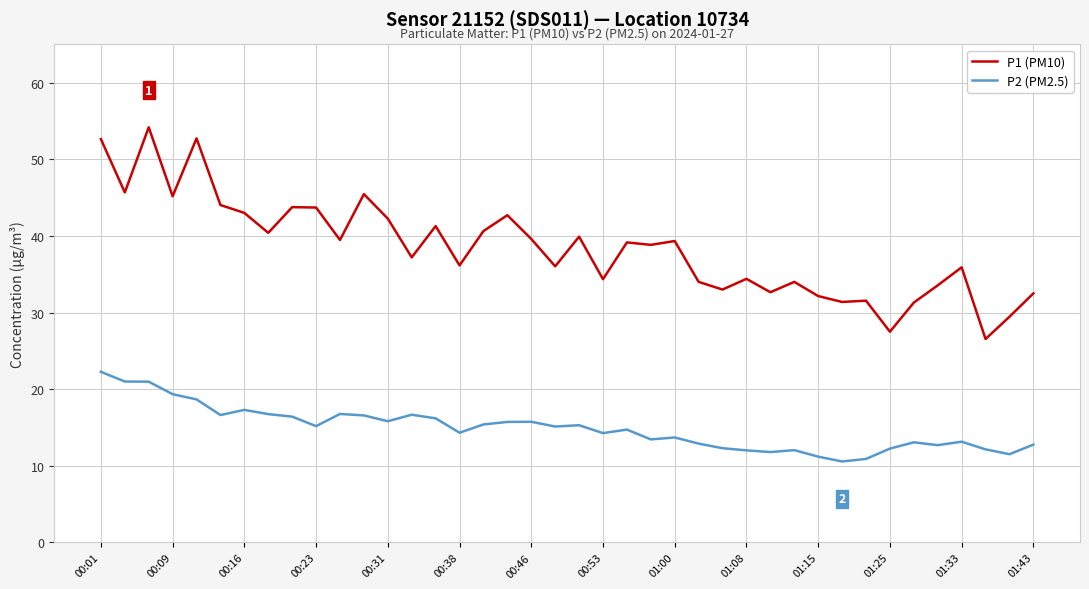

What is the lowest value of the P2 (PM2.5) series?

10.6